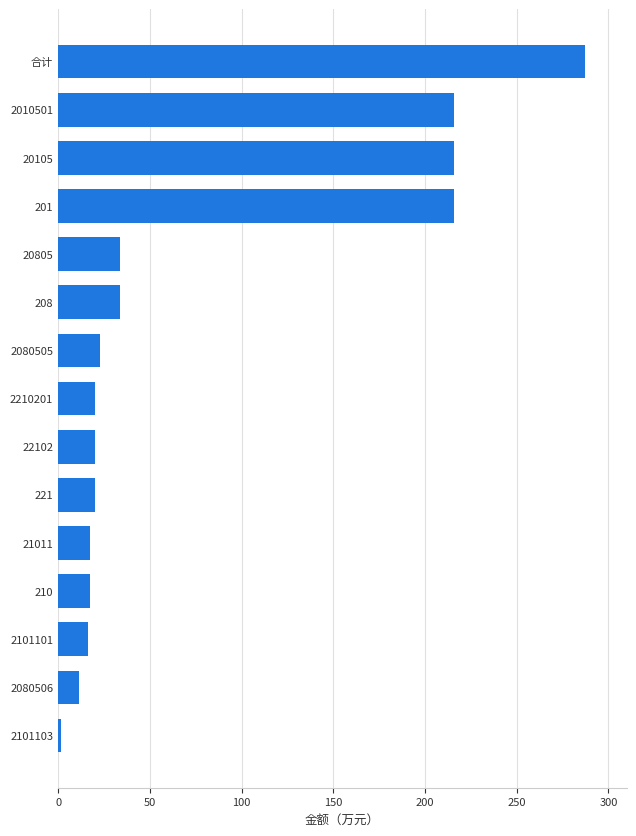

Is it true that the value at 201 is 215.6?

True